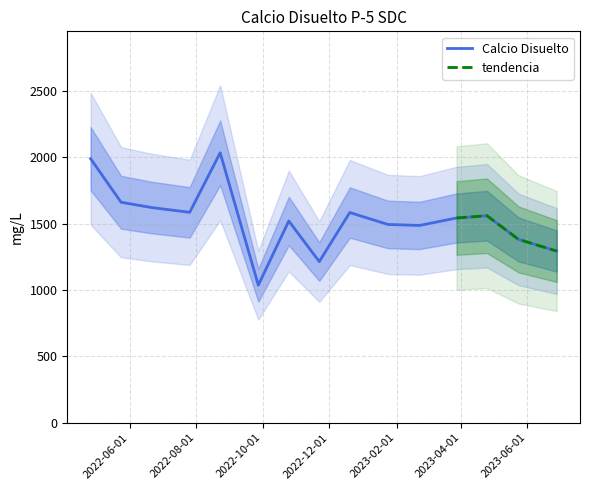

Rank the categories by value from lowest to highest.

2022/9/27, 2022/11/22, 2023/6/28, 2023/5/24, 2023/2/22, 2023/1/24, 2022/10/25, 2023/3/28, 2023/4/25, 2022/12/20, 2022/7/26, 2022/6/21, 2022/5/24, 2022/4/26, 2022/8/23